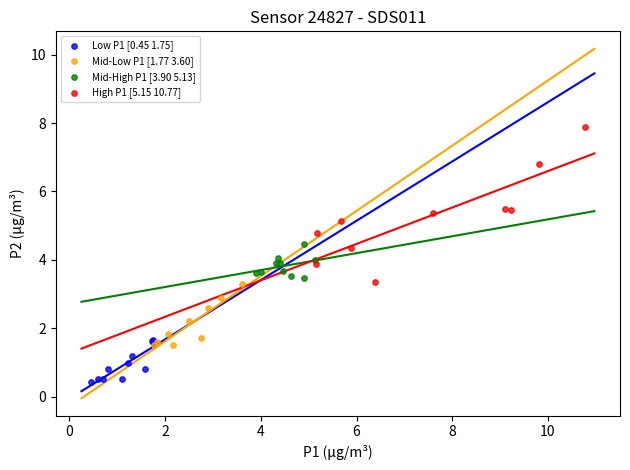

What are all the series names shown in the legend?

Low P1 [0.45 1.75], Mid-Low P1 [1.77 3.60], Mid-High P1 [3.90 5.13], High P1 [5.15 10.77]